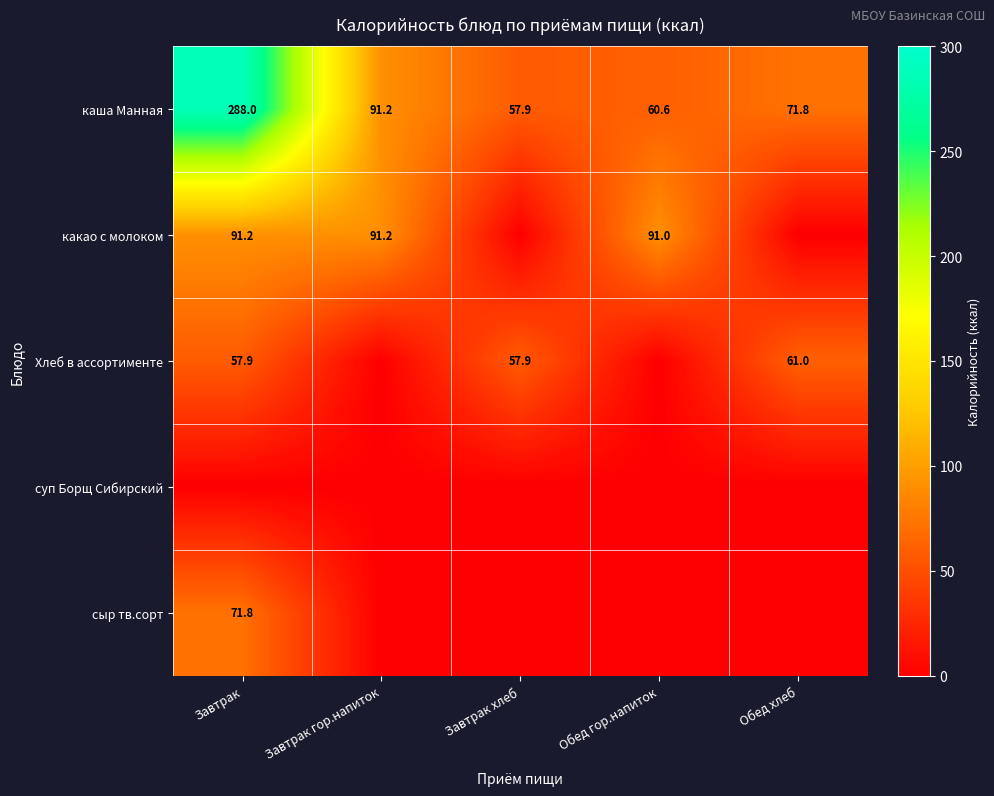

Where does the каша Манная series first go above 71?

Завтрак